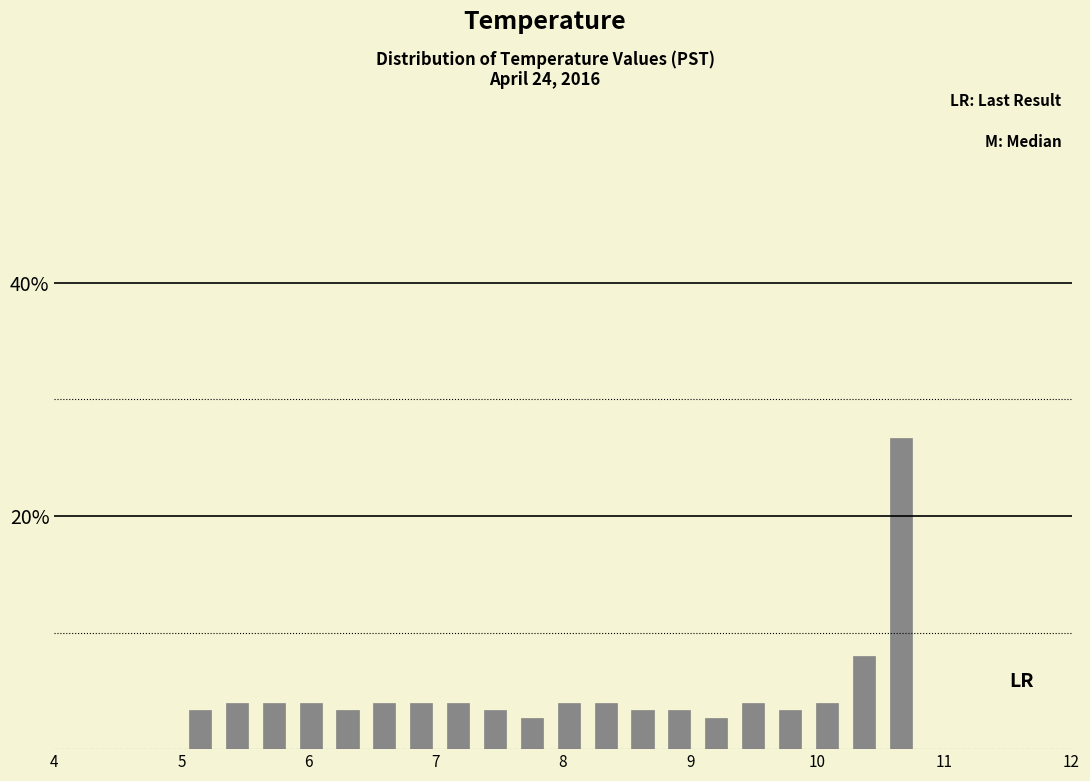

Read against the x-axis, roughly where is the centre of the tallest bar?

10.7